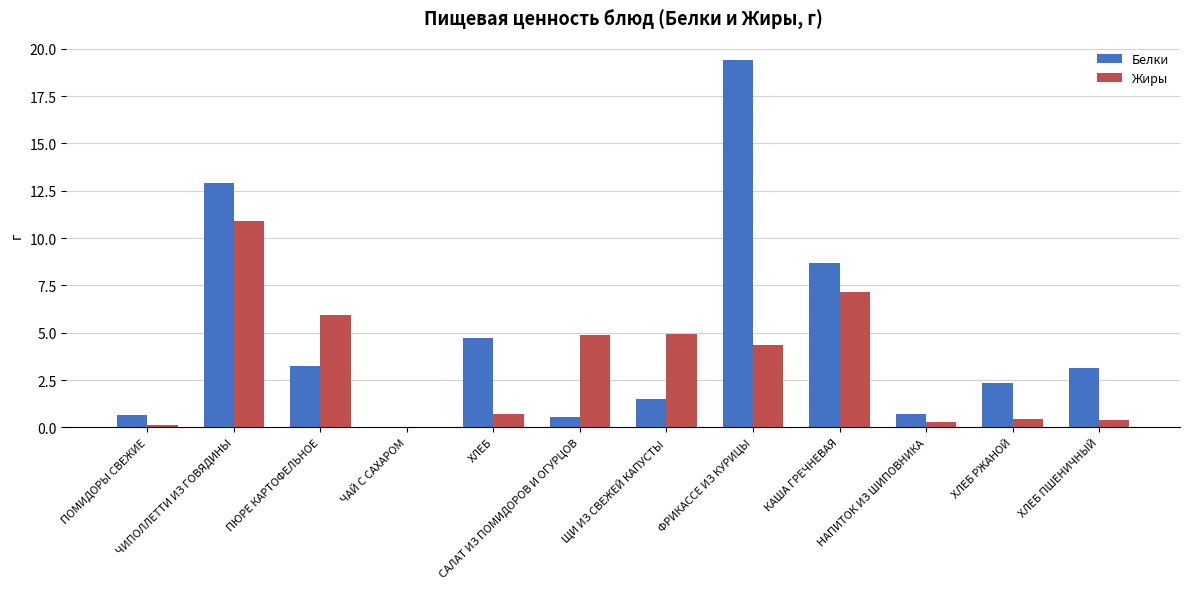

Count the number of data series in this chart.

2